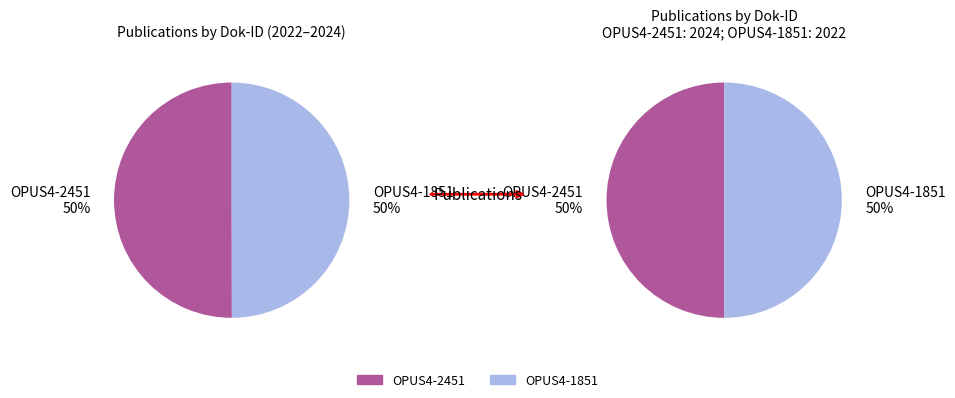

True or false: OPUS4-2451 accounts for 45% of the total.

False